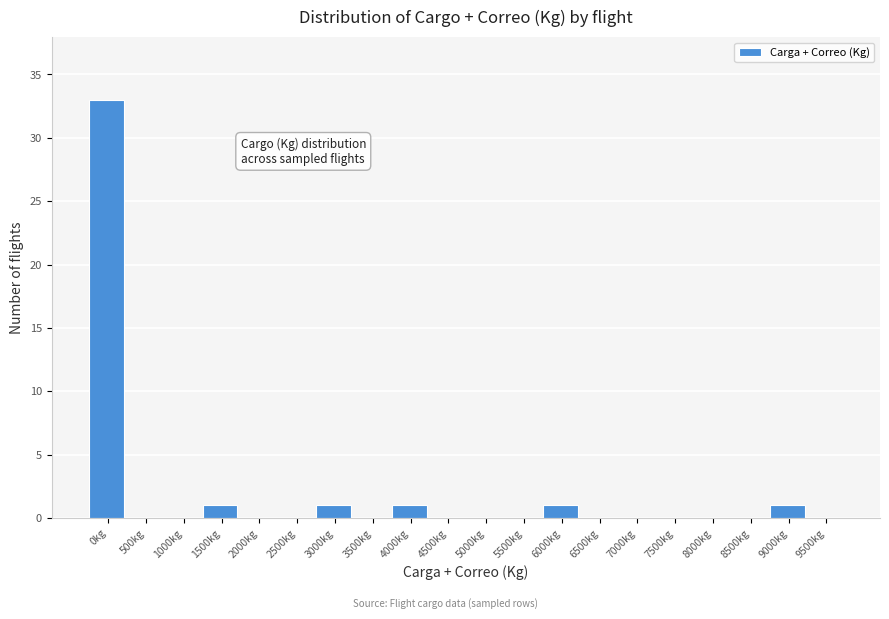

Reading left to right, transcribe all the data shown in this chart.

0kg=33	500kg=0	1000kg=0	1500kg=1	2000kg=0	2500kg=0	3000kg=1	3500kg=0	4000kg=1	4500kg=0	5000kg=0	5500kg=0	6000kg=1	6500kg=0	7000kg=0	7500kg=0	8000kg=0	8500kg=0	9000kg=1	9500kg=0